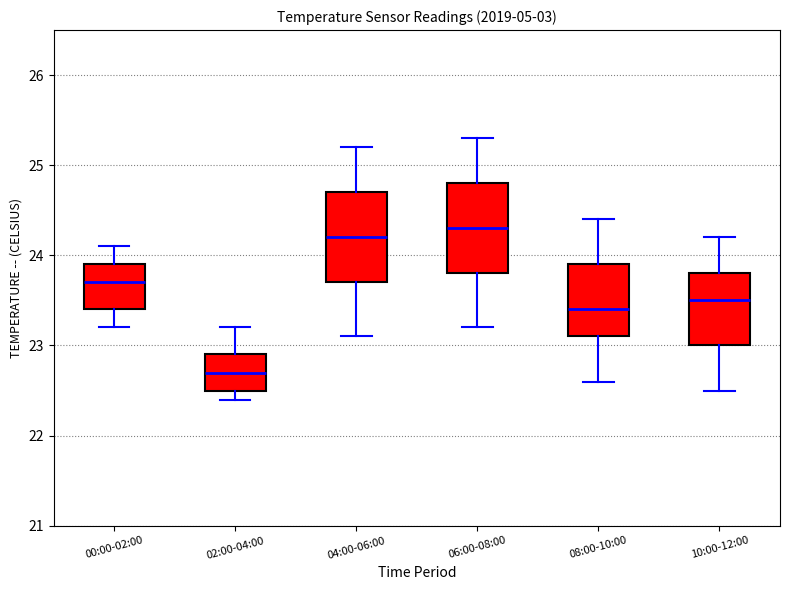

Where does the upper whisker of the box for 10:00-12:00 end on the y-axis? The values are not printed on the chart, so give them approximately, as read against the axis.

24.2